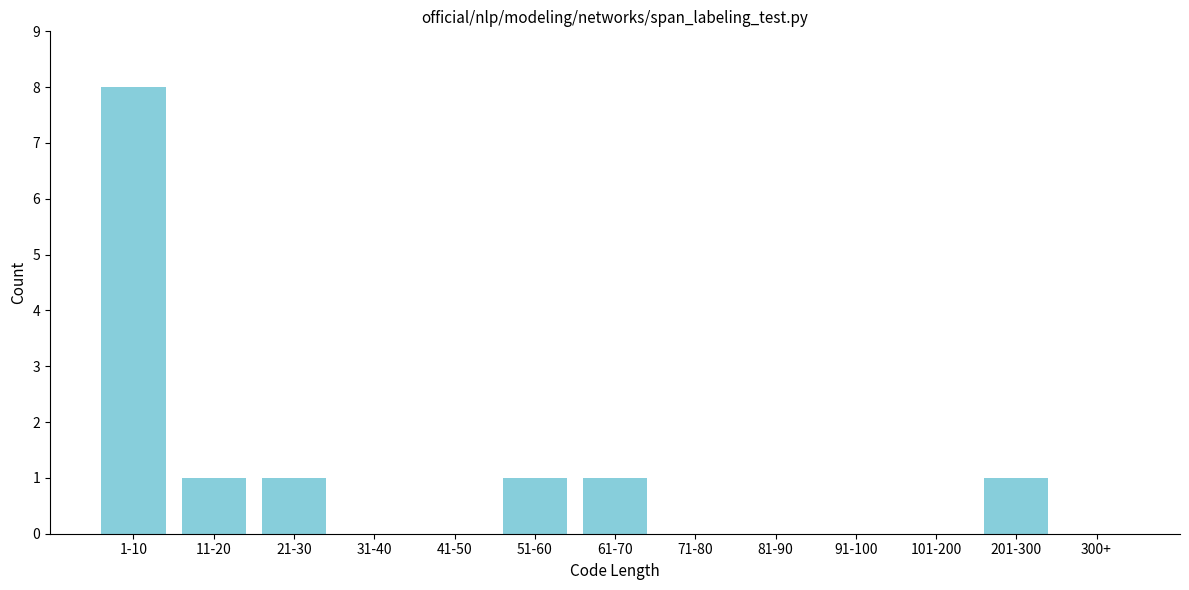

Reading right to left, transcribe all the data shown in this chart.

300+=0	201-300=1	101-200=0	91-100=0	81-90=0	71-80=0	61-70=1	51-60=1	41-50=0	31-40=0	21-30=1	11-20=1	1-10=8